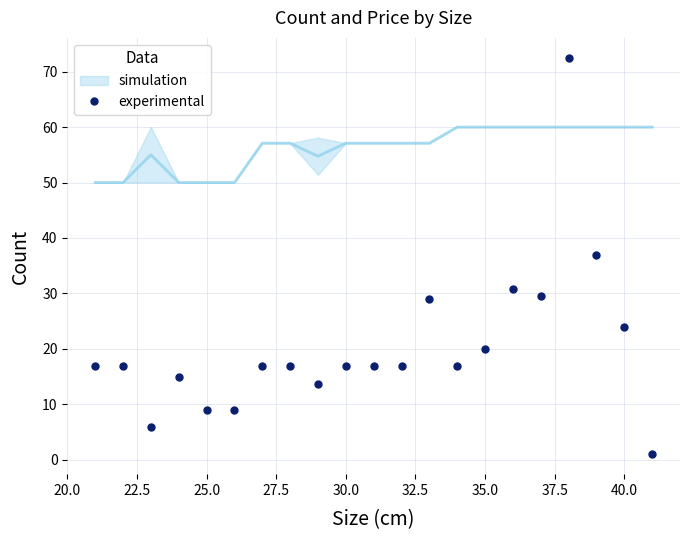

True or false: experimental has a value of 34.9 at 40.0.

False